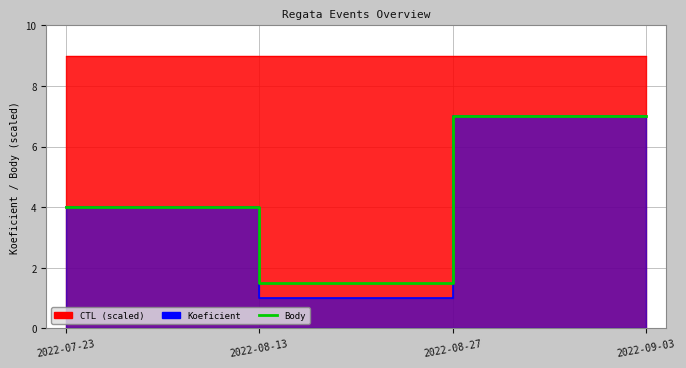

How many values are below 7?

2